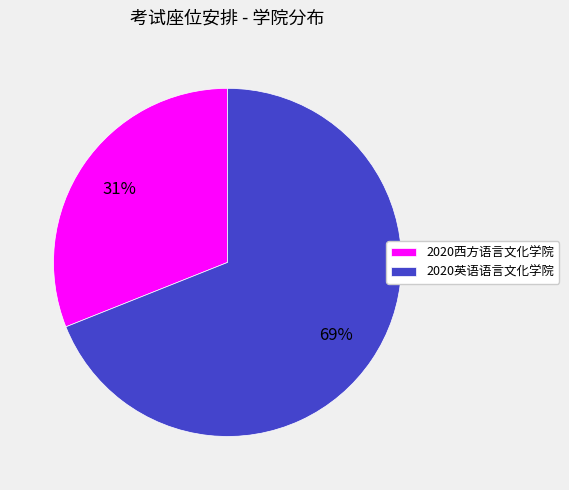

The 2020西方语言文化学院 slice represents 45% of the pie. True or false?

False